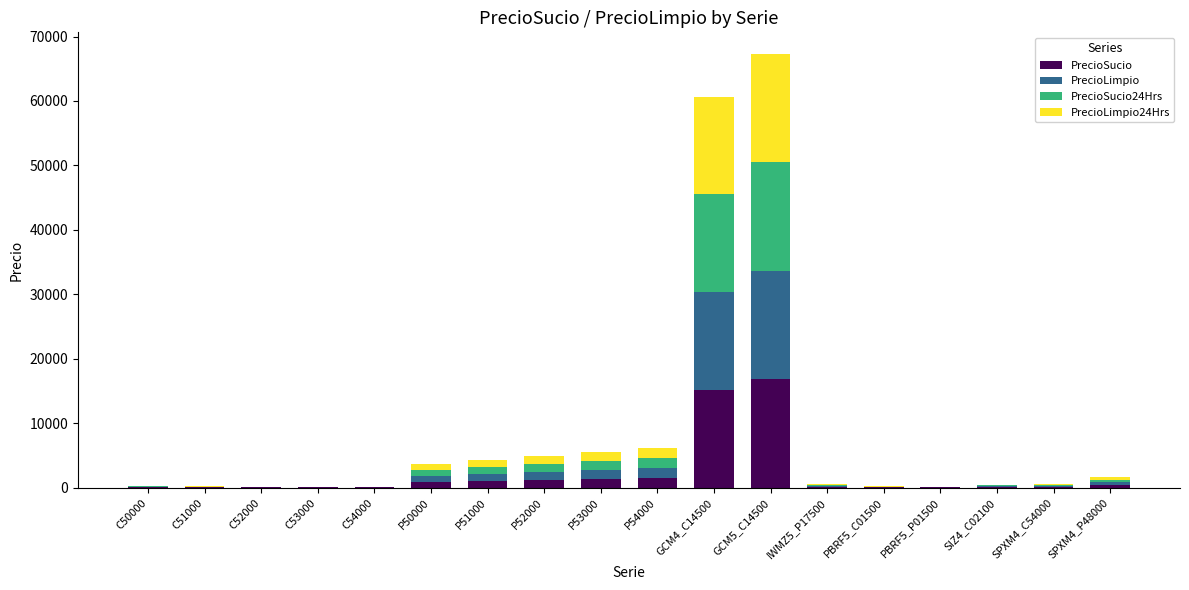

Read the PrecioSucio value at SPXM4_P48000.

413.0